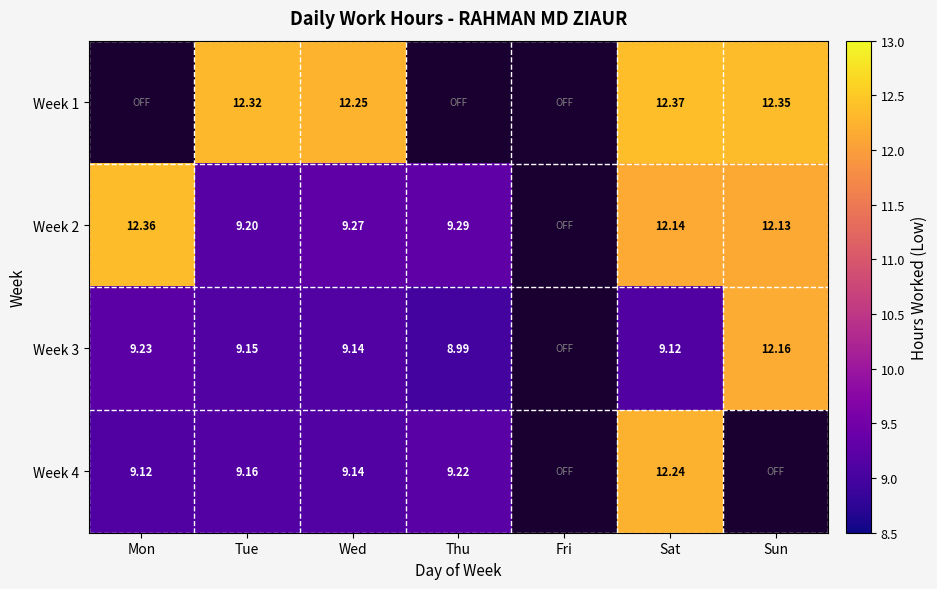

Is the value of Week 1 at Wed greater than the value of Week 4 at Mon?

Yes